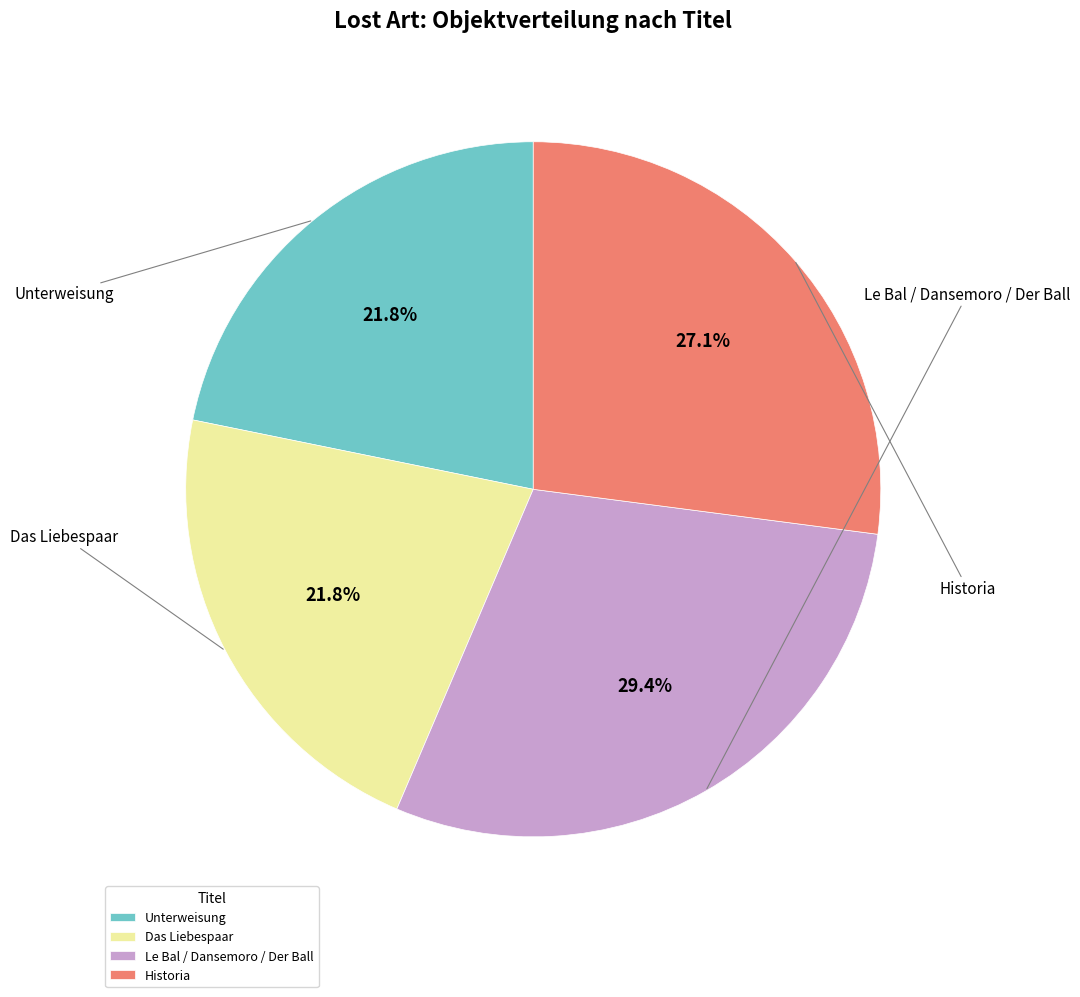

What is the change in value from Unterweisung to Das Liebespaar?

-352